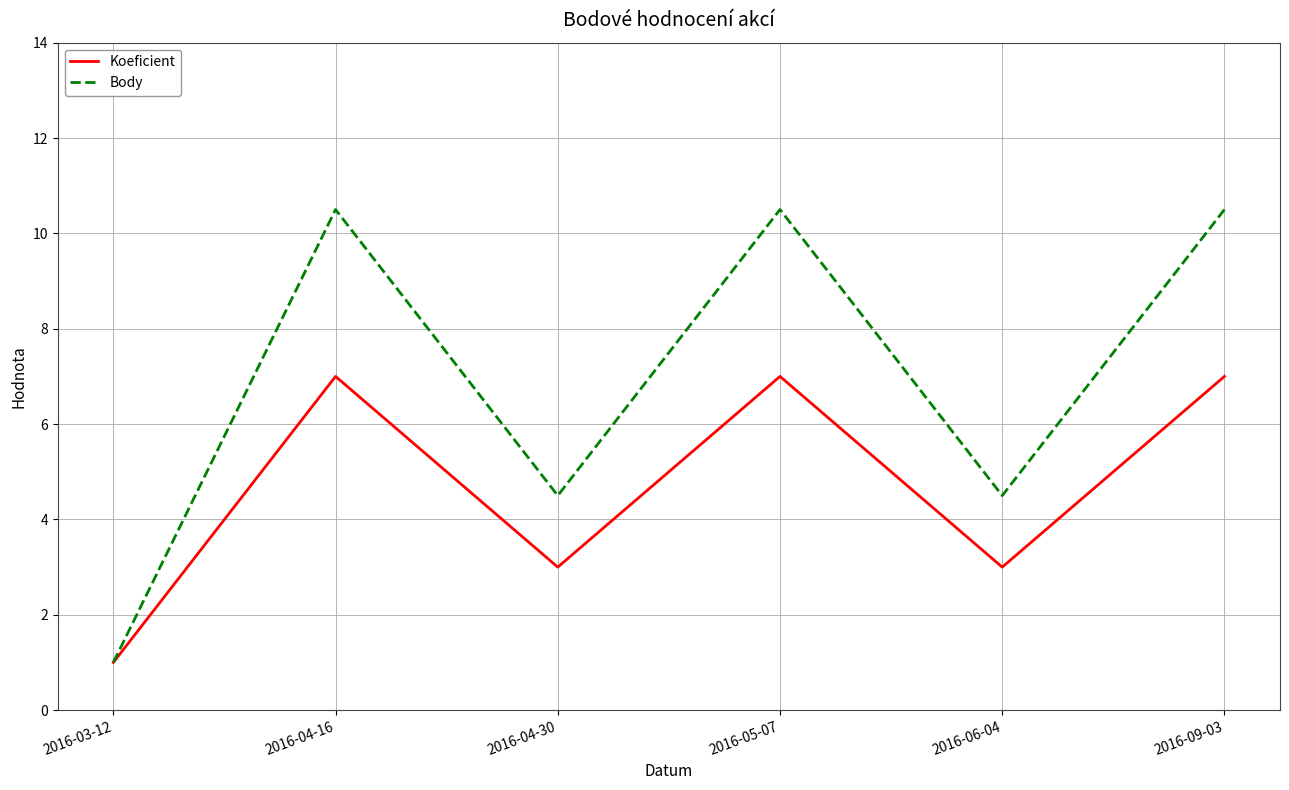

What value does the Body series have at 2016-09-03?

10.5